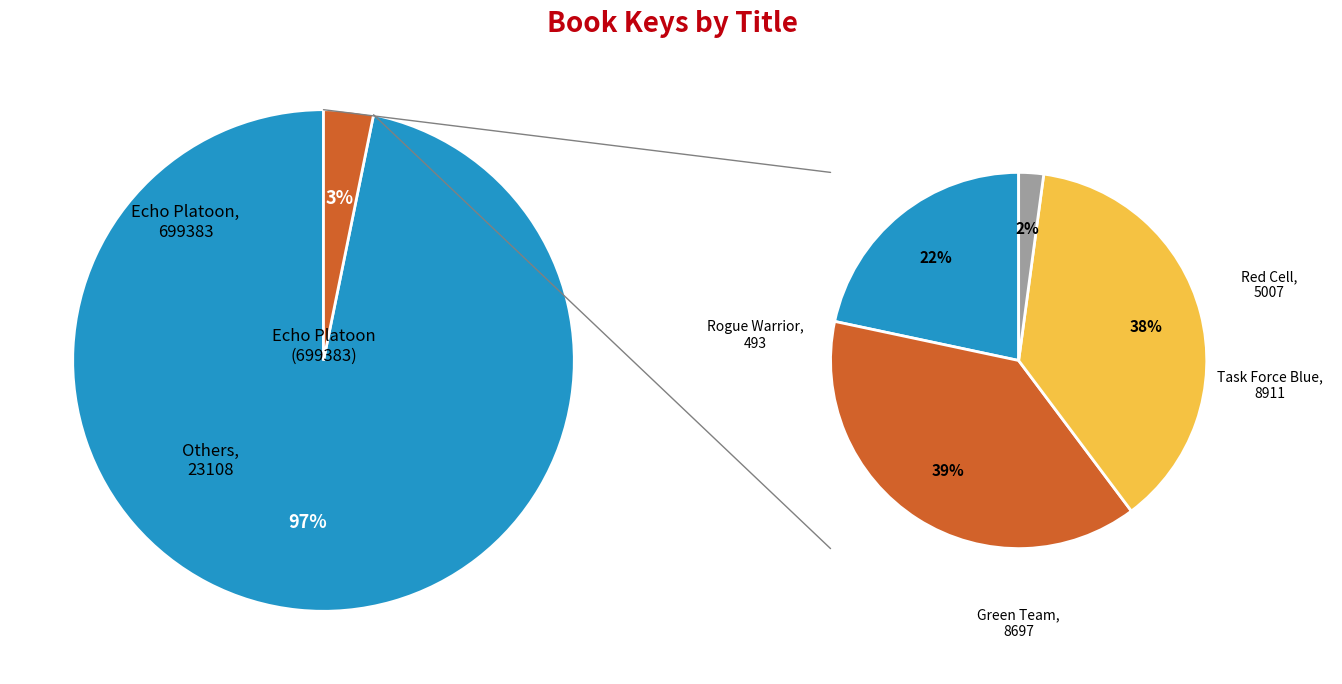

Is it true that Echo Platoon is 85% of the pie?

False